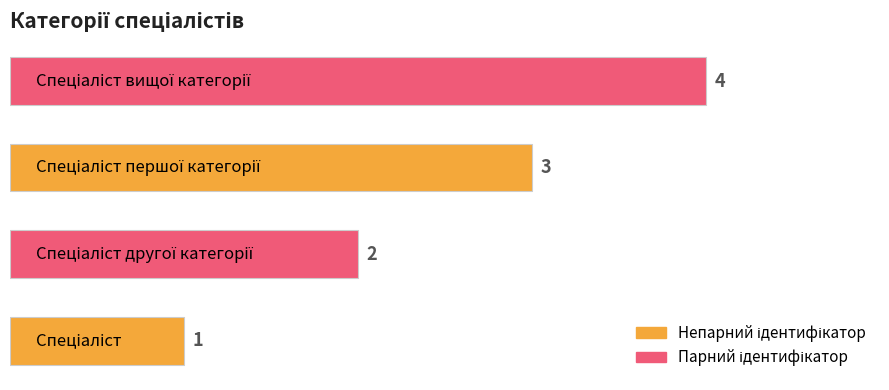

What is the difference between the maximum and minimum values?

3